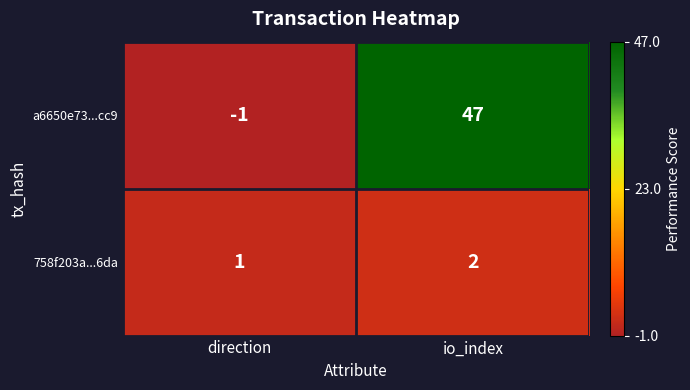

At which label is a6650e73...cc9 closest to 23?

direction